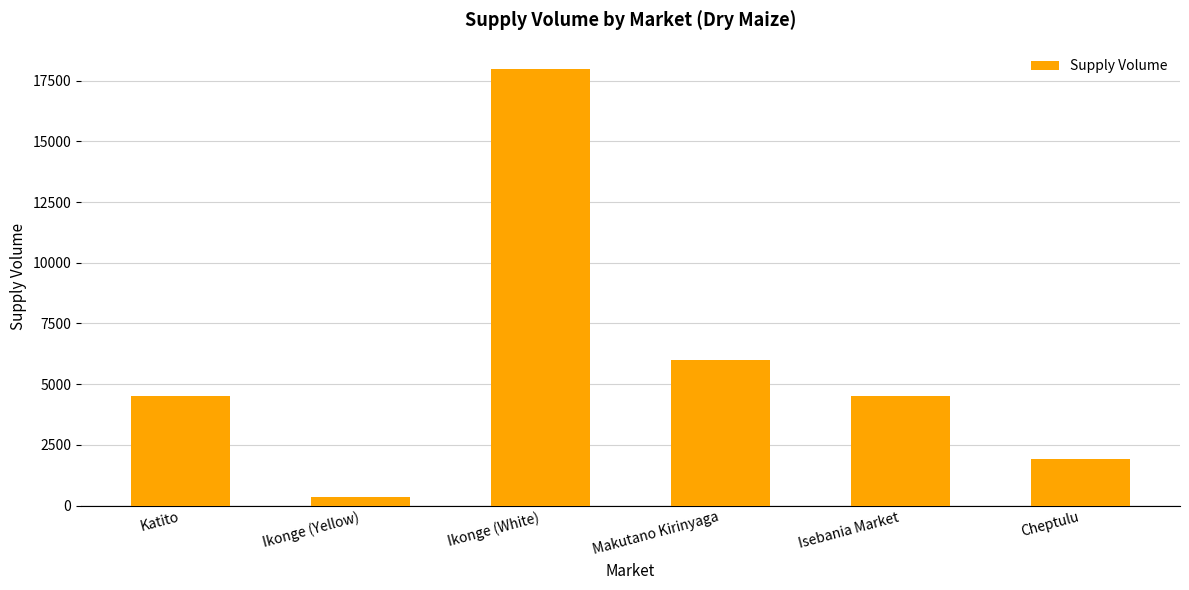

Which category has the lowest value across all series?

Ikonge (Yellow)